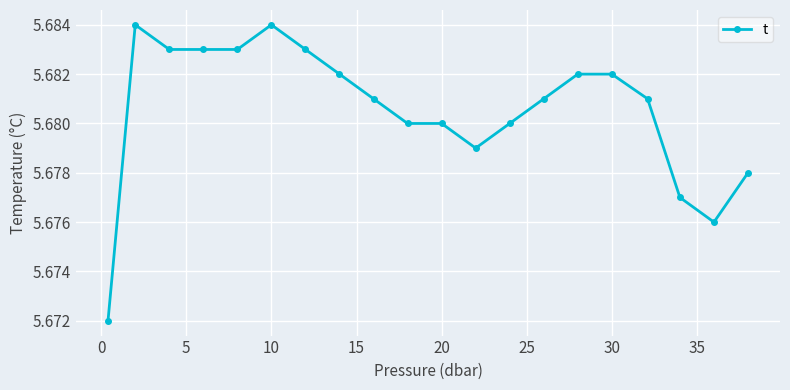

How many values are between 5 and 6?

20